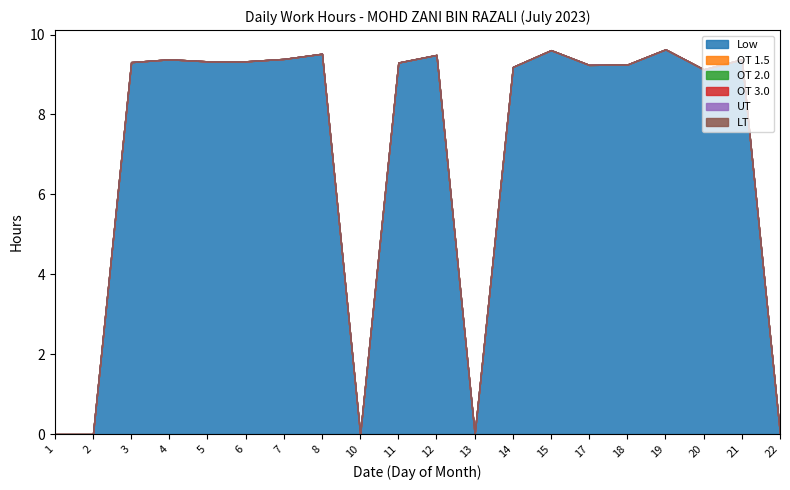

Count the number of categories in the chart.

20